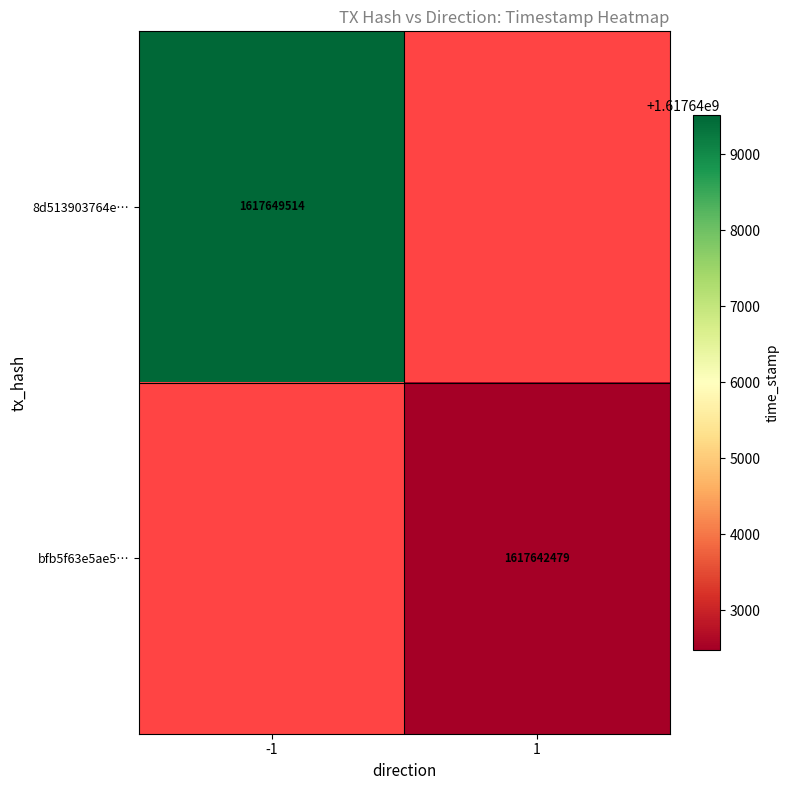

True or false: bfb5f63e5ae5… has a value of 2274464370 at 1.

False